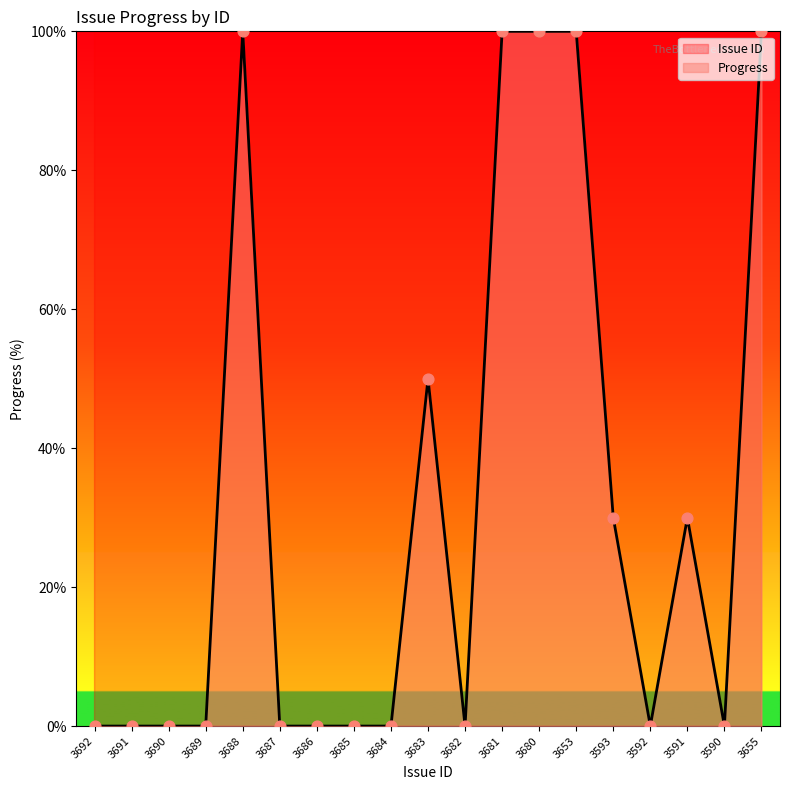

What are all the series names shown in the legend?

Issue ID, Progress